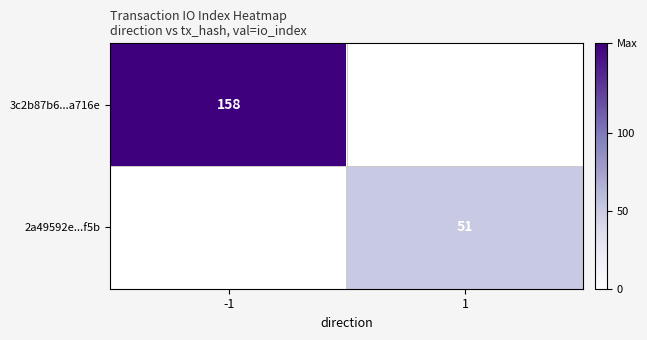

Is it true that 3c2b87b6...a716e equals 278 at -1?

False